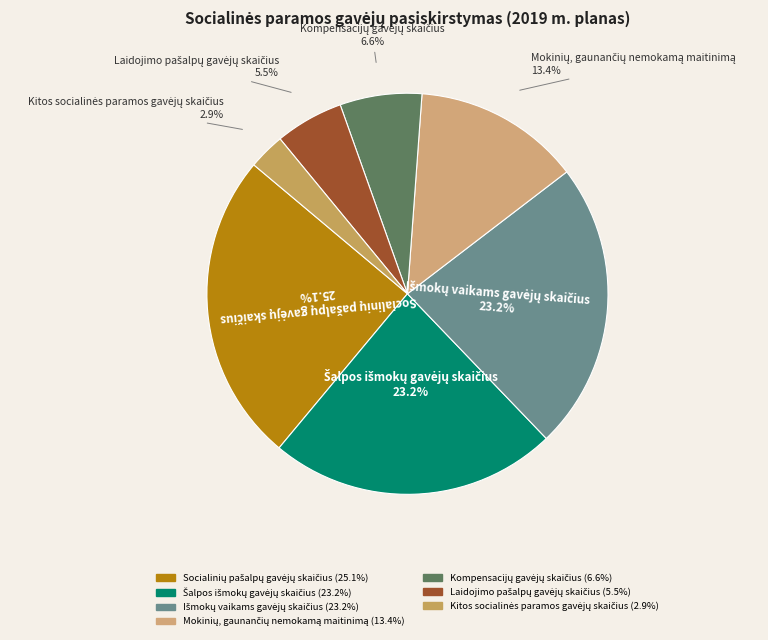

Does any single category account for the majority?

No